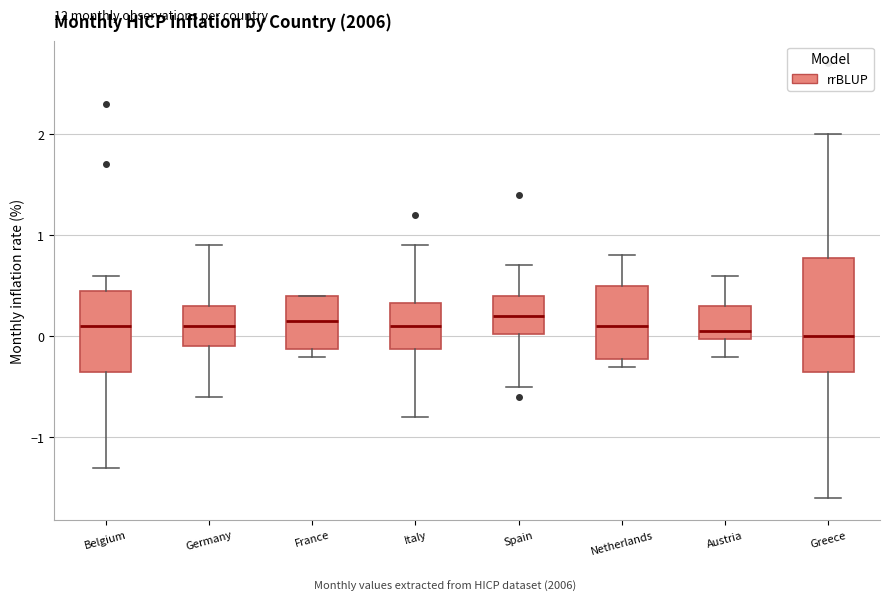

Where does the upper whisker of the box for Belgium end on the y-axis? The values are not printed on the chart, so give them approximately, as read against the axis.

0.6